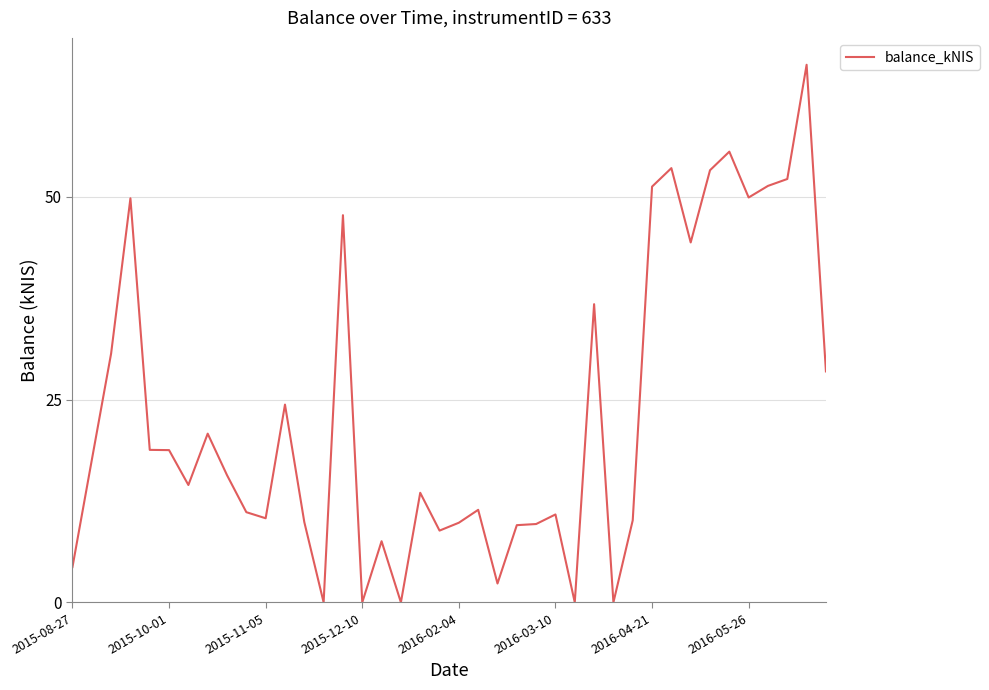

What is the difference between the maximum and minimum values?

66.3